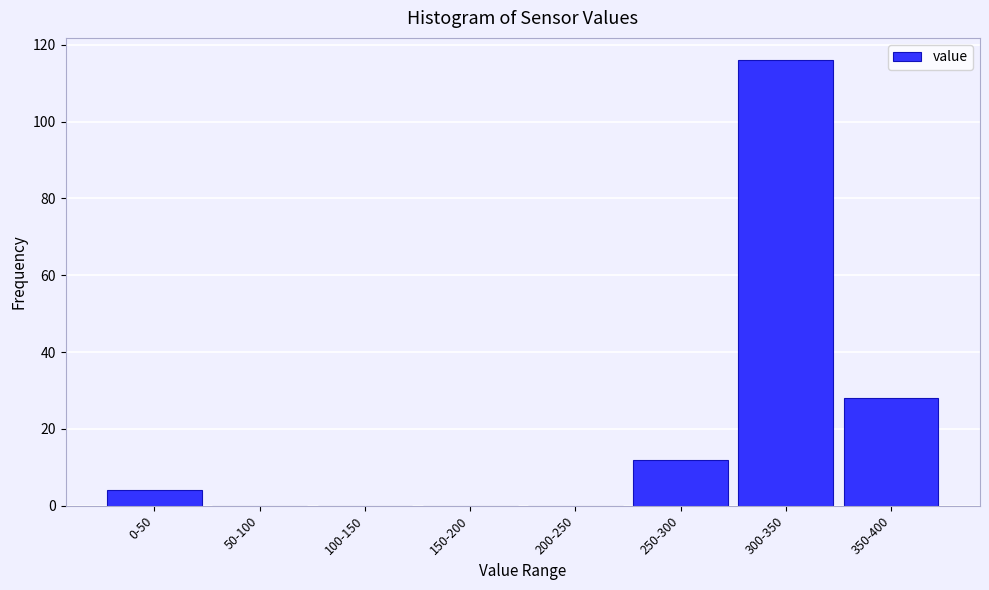

Reading right to left, transcribe all the data shown in this chart.

350-400=28	300-350=116	250-300=12	200-250=0	150-200=0	100-150=0	50-100=0	0-50=4